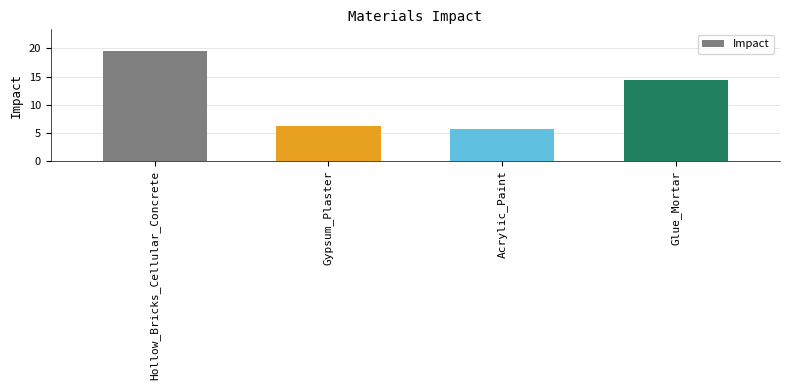

The value at Acrylic_Paint is 1.7. True or false?

False